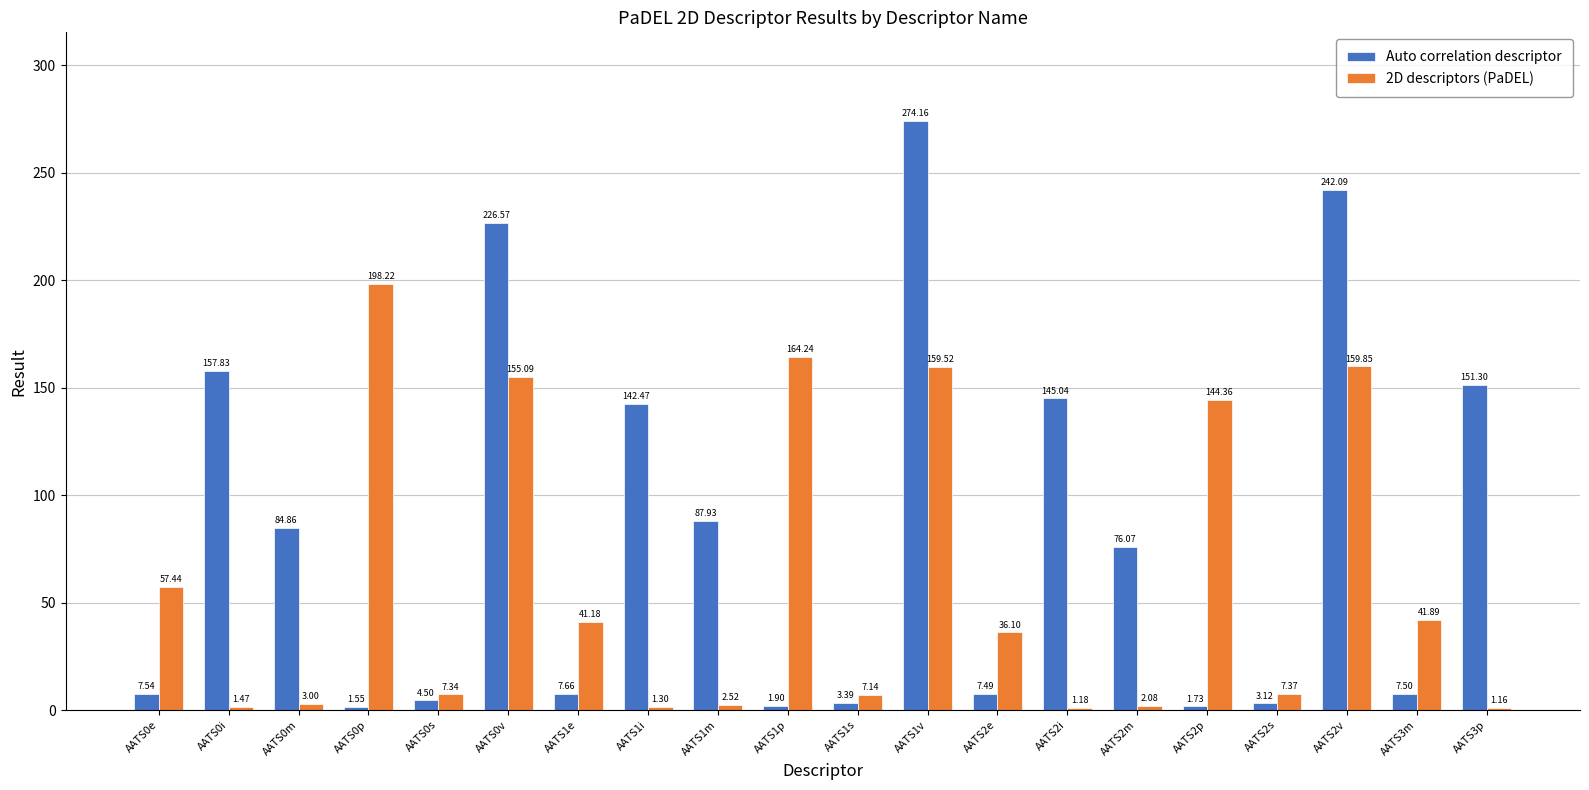

Where does the Auto correlation descriptor series first go above 76?

AATS0i